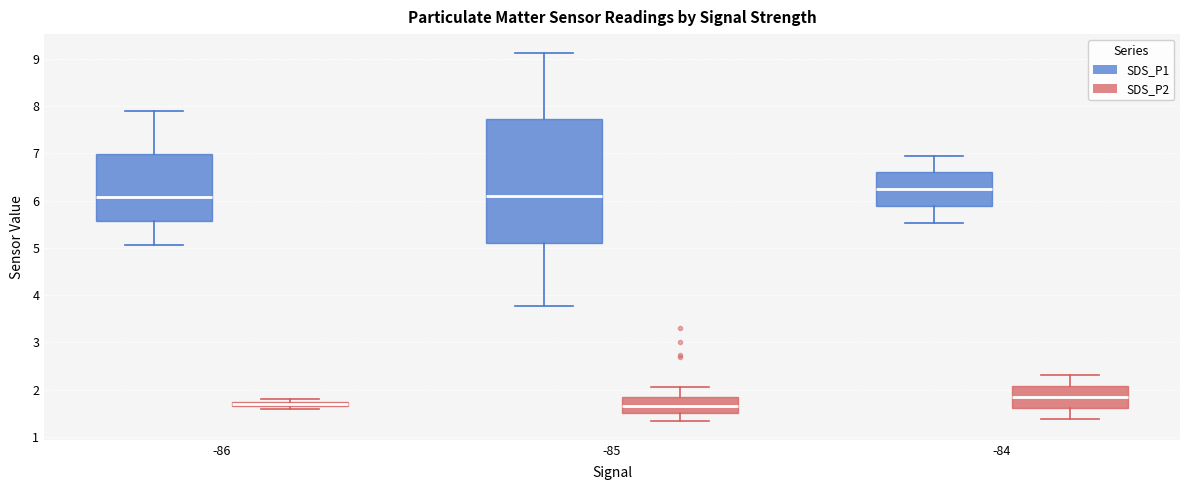

Which box has the highest median line?

-84 (SDS_P1)